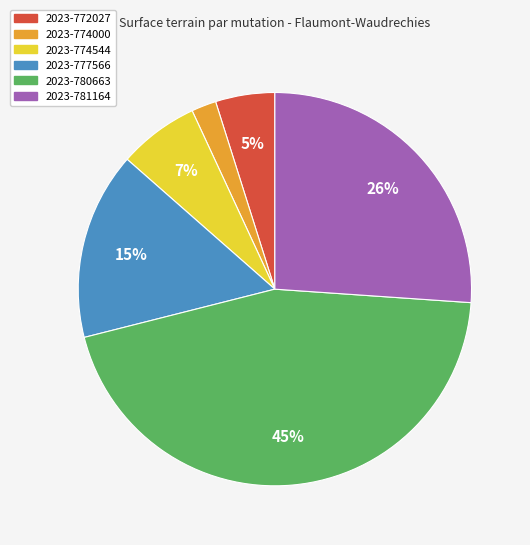

Which category has the smallest portion of the pie?

2023-774000